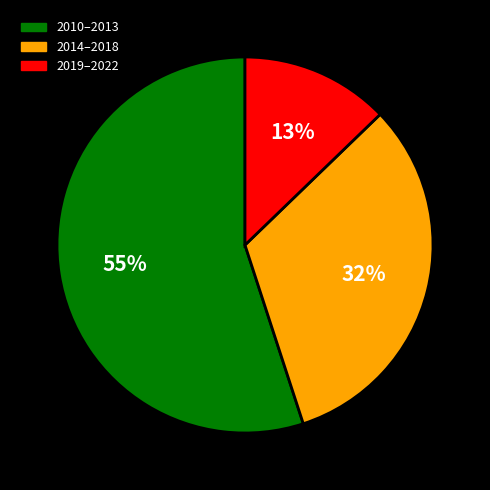

Does any single category account for the majority?

Yes